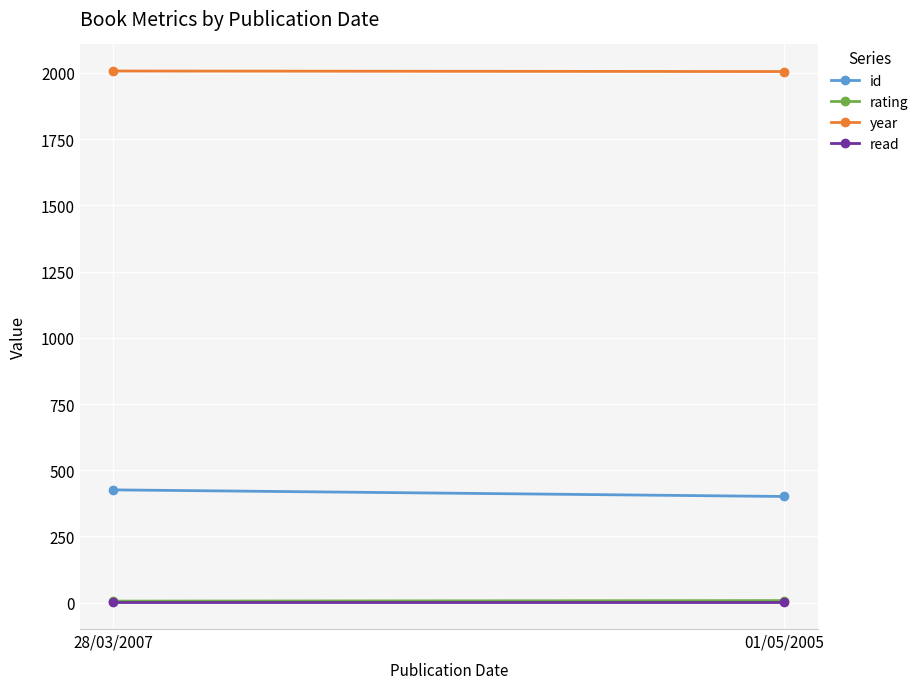

Reading left to right, list all the values displayed in this chart.

id: 28/03/2007=426	01/05/2005=401
rating: 28/03/2007=6	01/05/2005=8
year: 28/03/2007=2007	01/05/2005=2005
read: 28/03/2007=1	01/05/2005=1